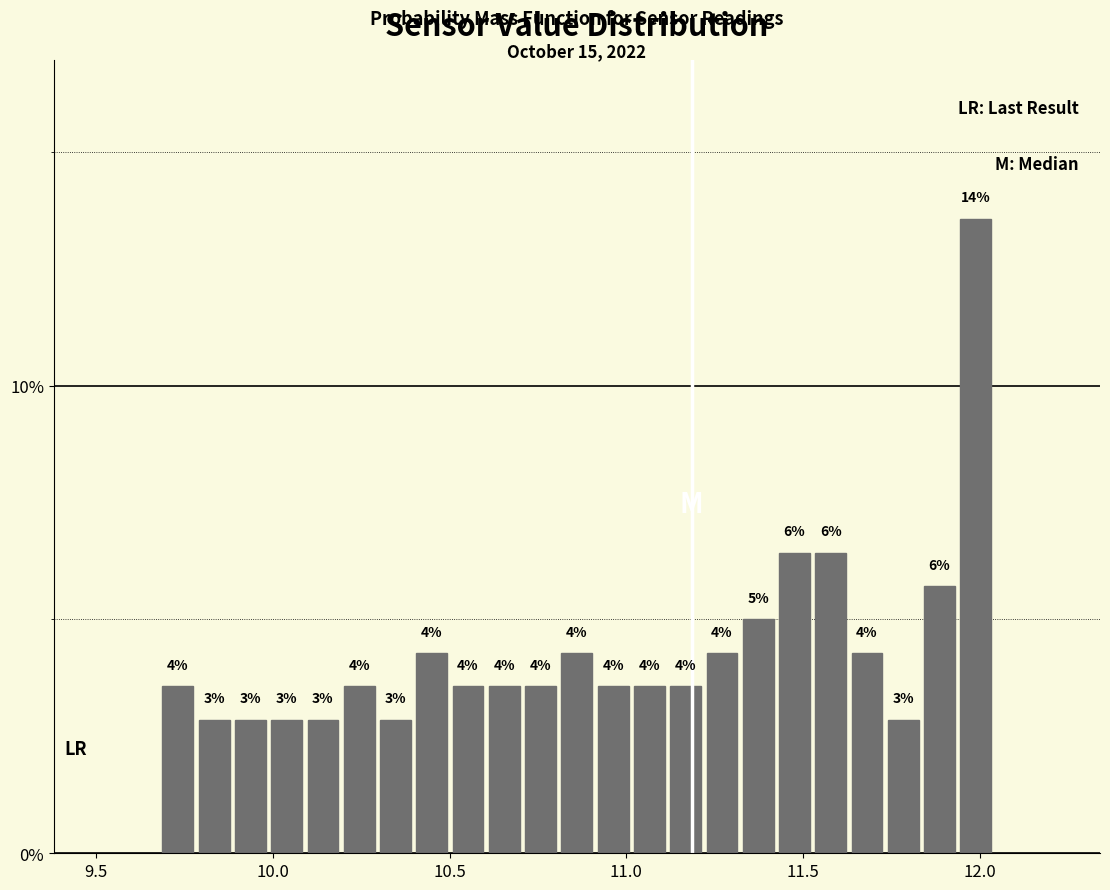

Read against the x-axis, roughly where is the centre of the tallest bar?

12.00